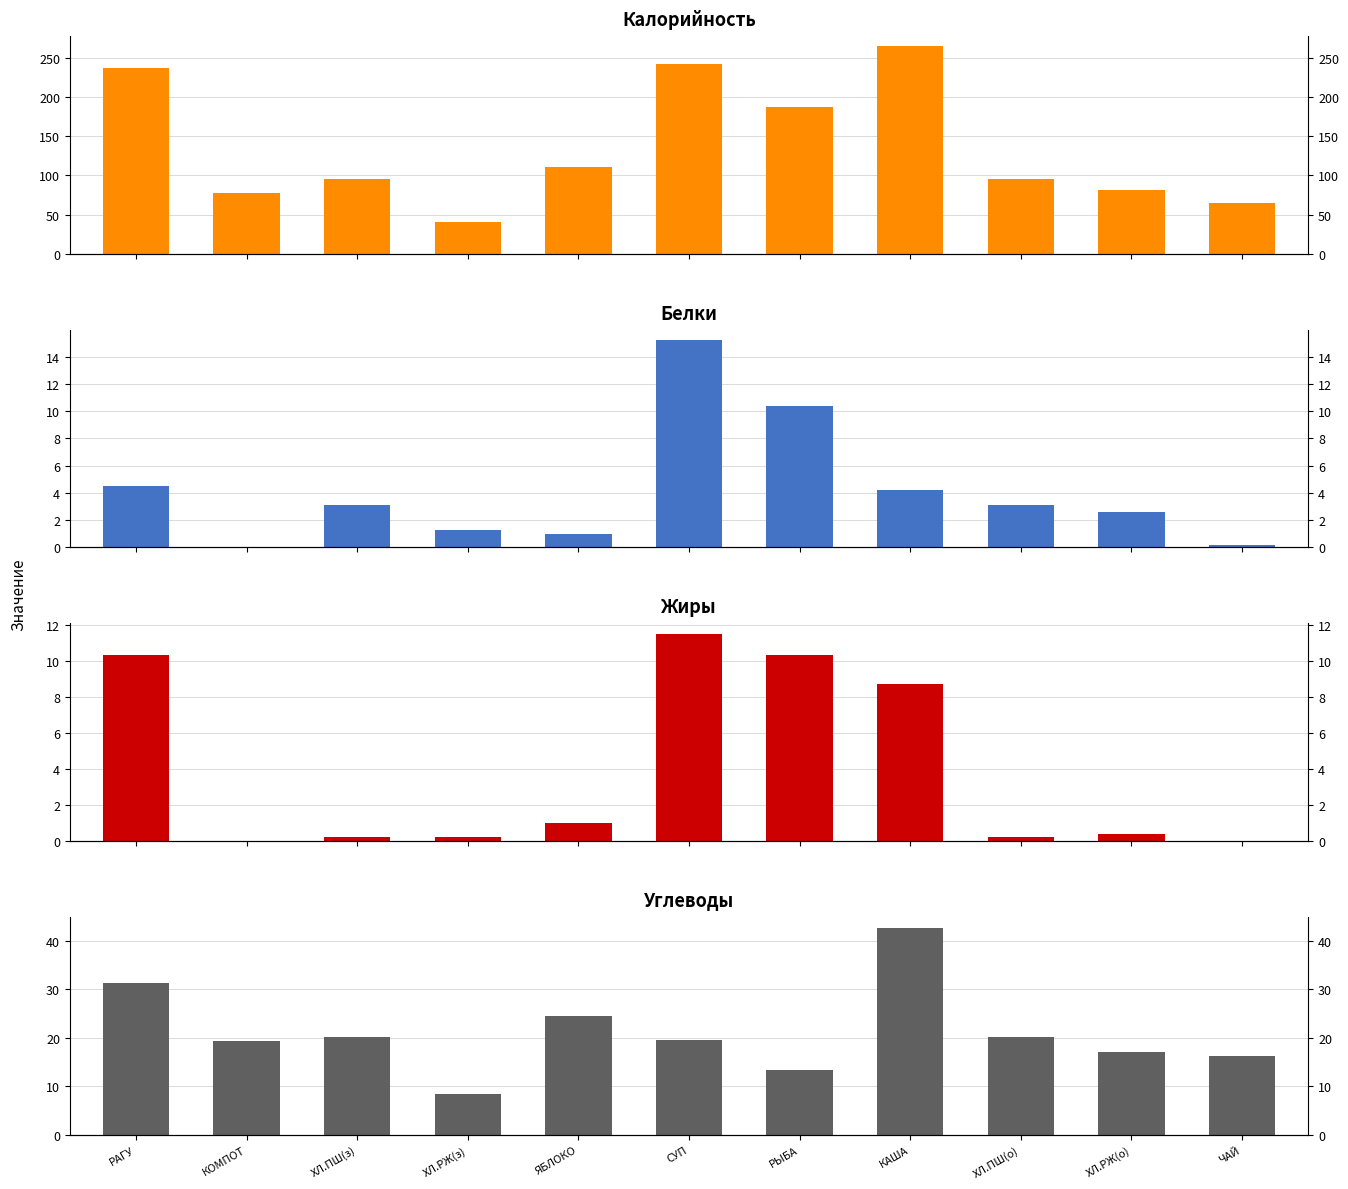

How many data points in Белки are less than 3?

5